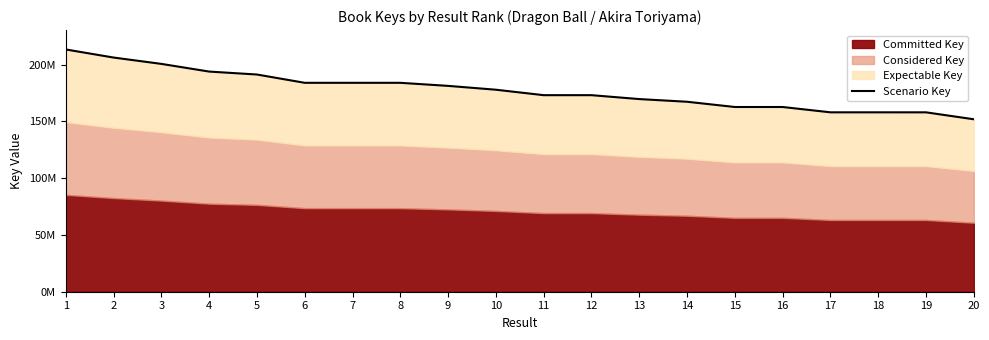

List the labels in order of value, largest first.

1, 2, 3, 4, 5, 6, 8, 7, 9, 10, 11, 12, 13, 14, 15, 16, 17, 18, 19, 20